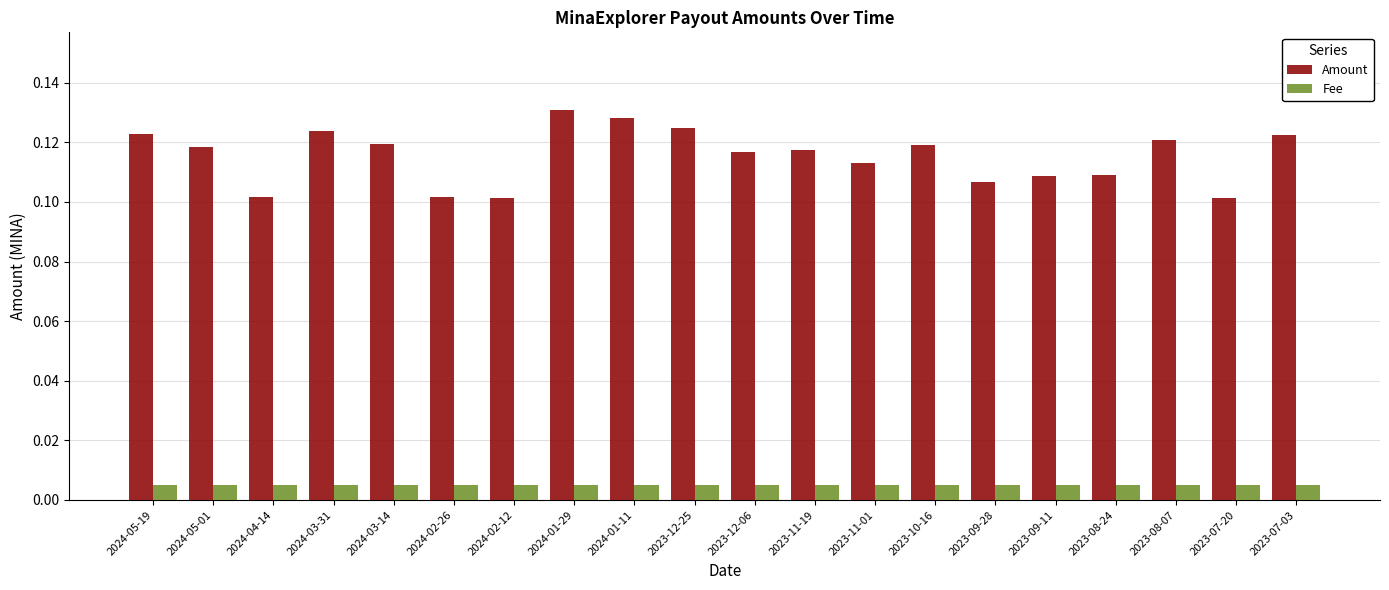

Is the value of Fee at 2023-11-01 greater than the value of Amount at 2023-08-07?

No